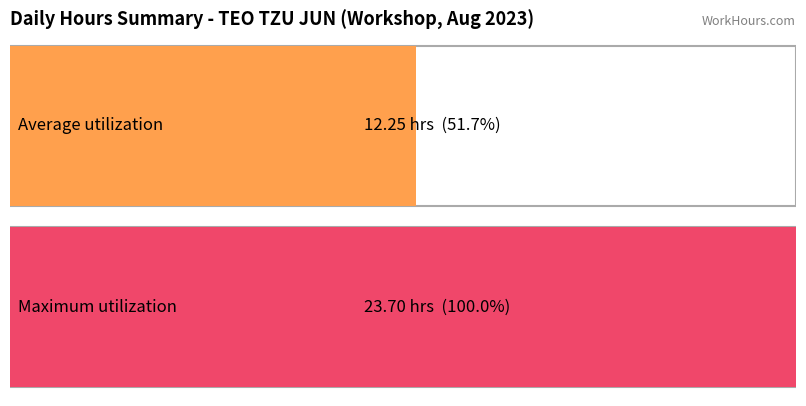

What is the average value?

12.2